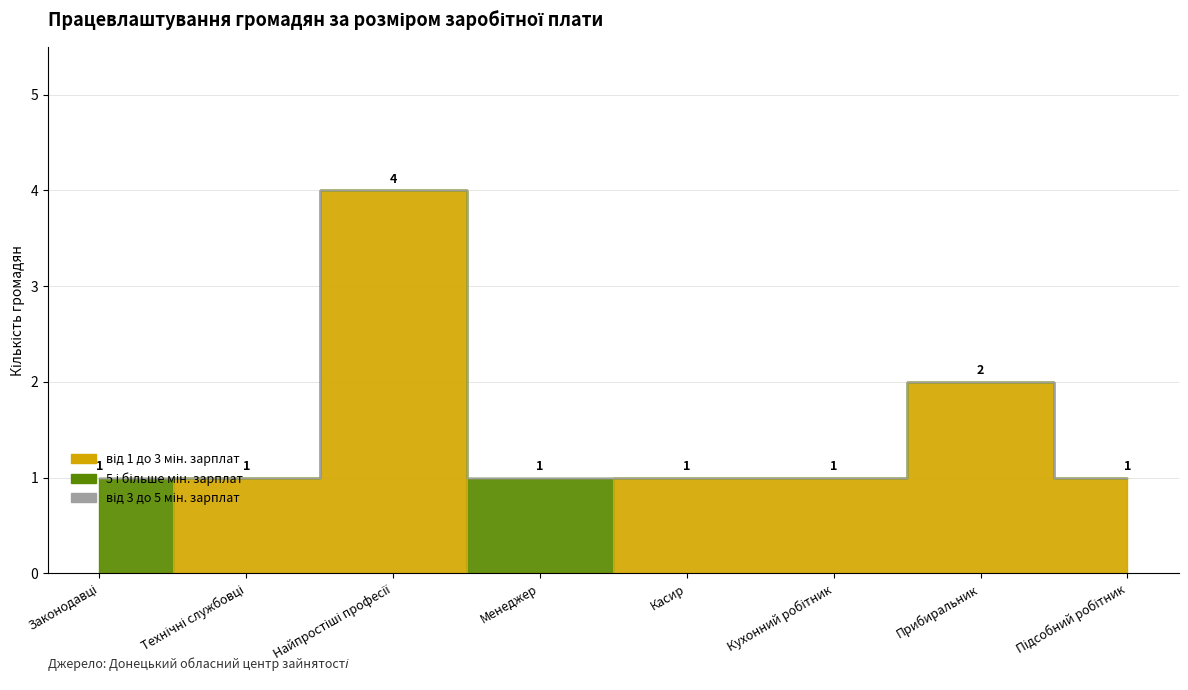

Which series has the largest total across all categories?

від 1 до 3 мін. зарплат